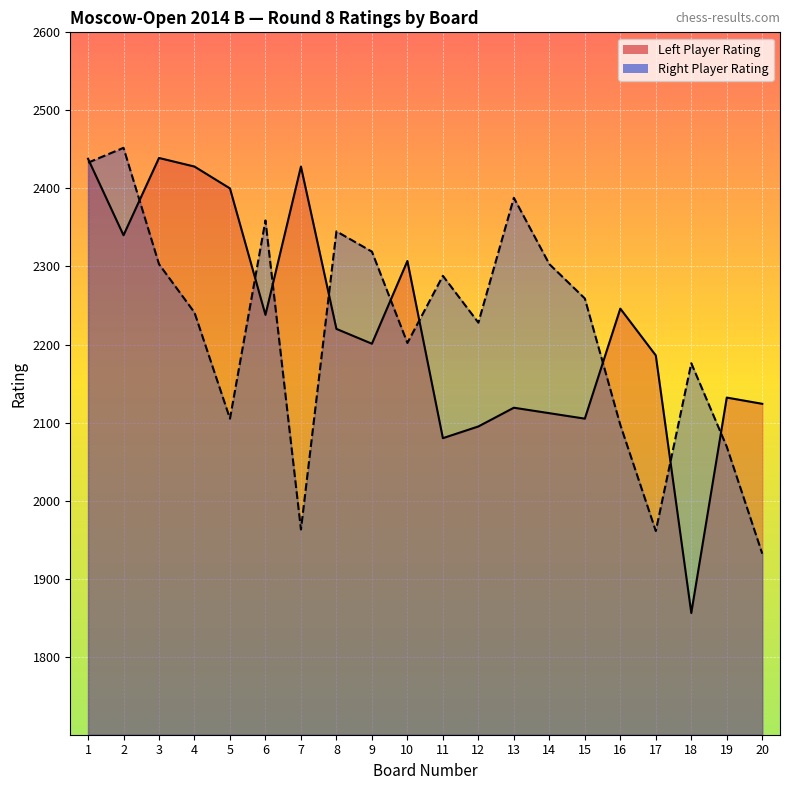

How many intersections are there between Right Rating and Left Rating?

10